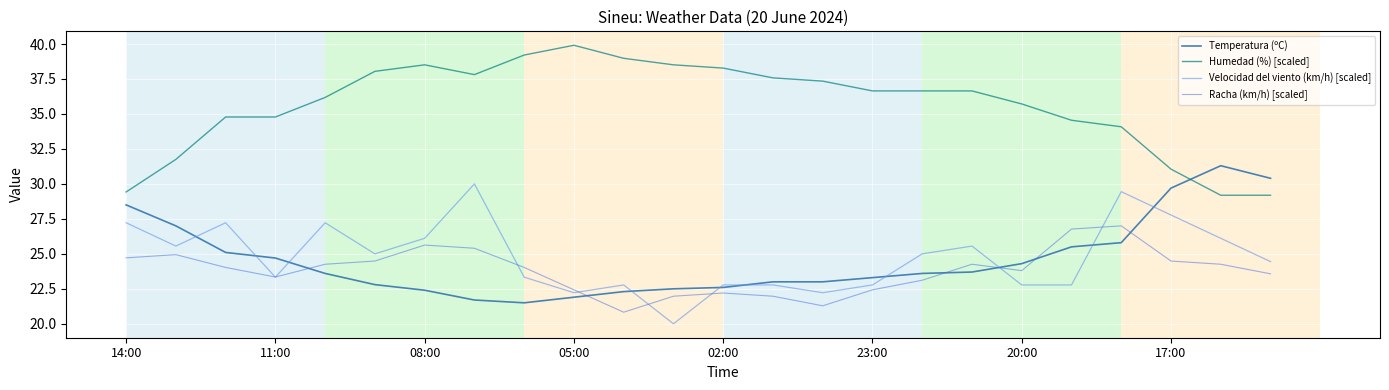

What are all the series names shown in the legend?

Temperatura (ºC), Humedad (%) [scaled], Velocidad del viento (km/h) [scaled], Racha (km/h) [scaled]